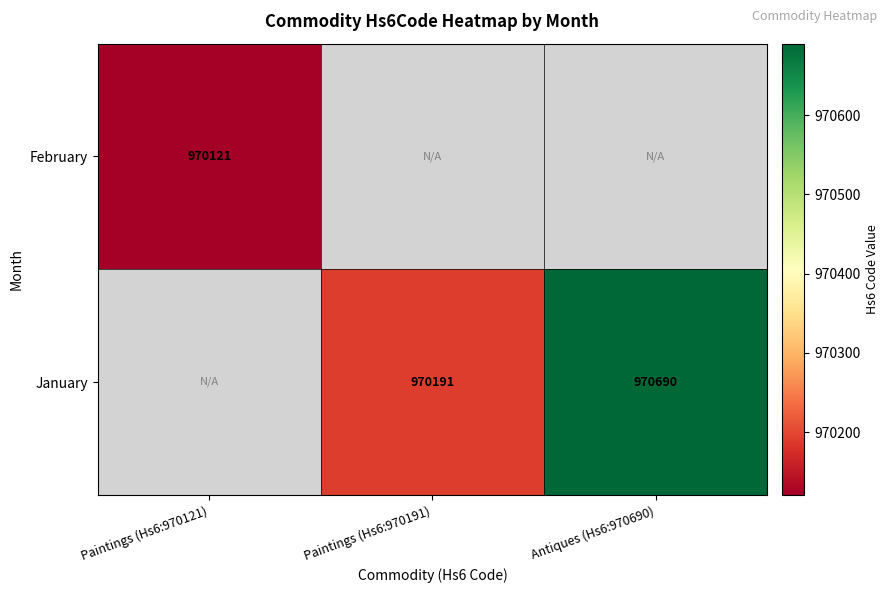

The February series shows 1308265 at Paintings (Hs6:970121). True or false?

False